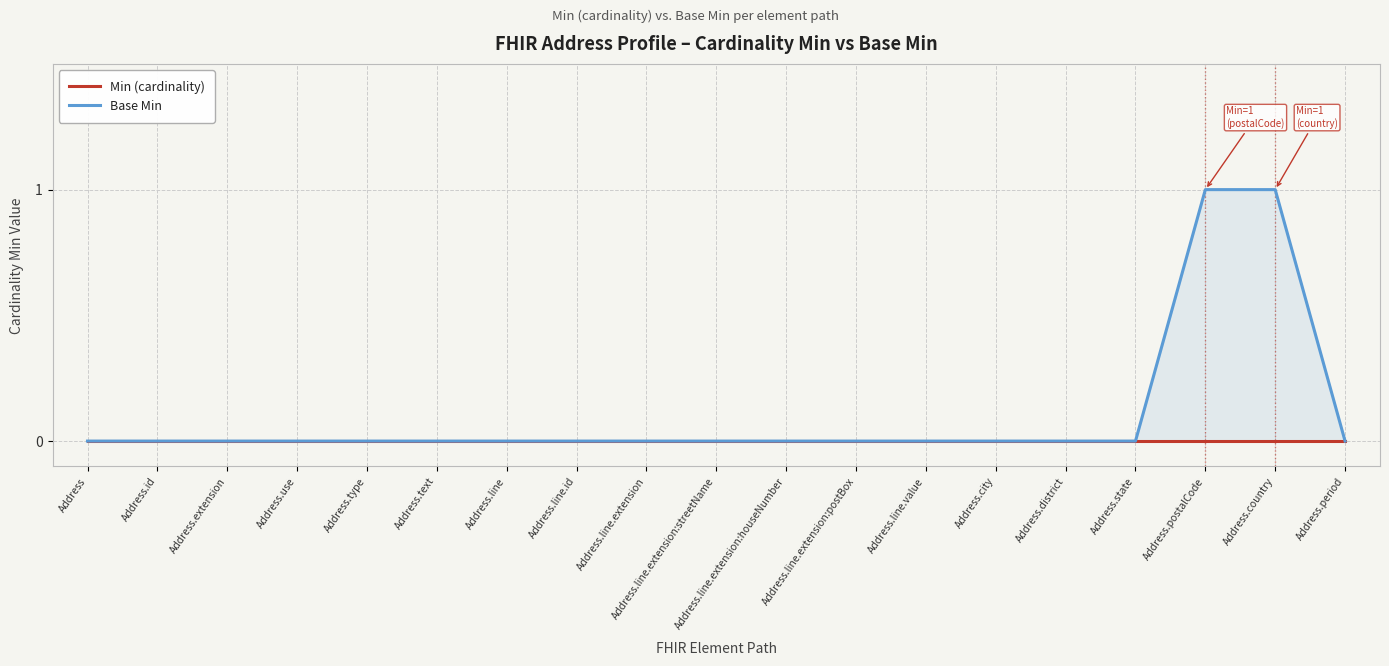

What position from the right is Address.line.extension:streetName?

10